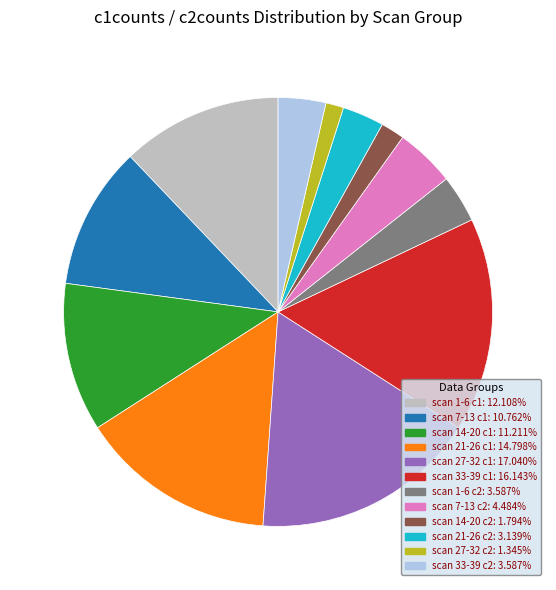

How many segments does this pie chart have?

12